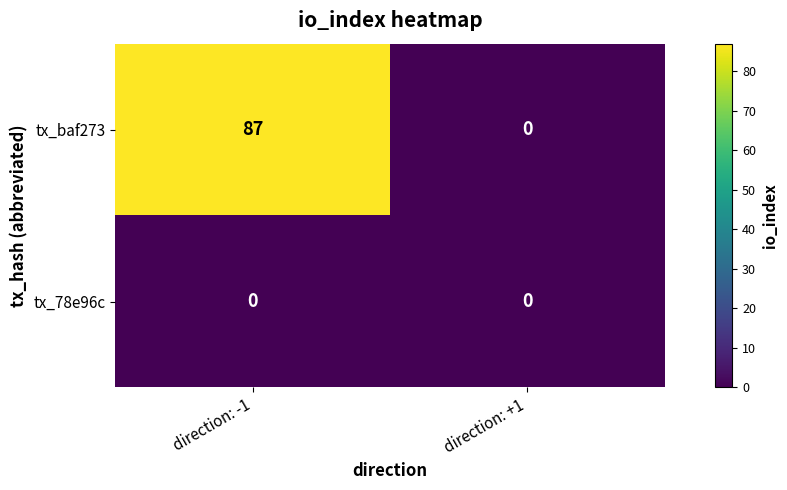

Is it true that tx_78e96c equals 0 at direction: -1?

True